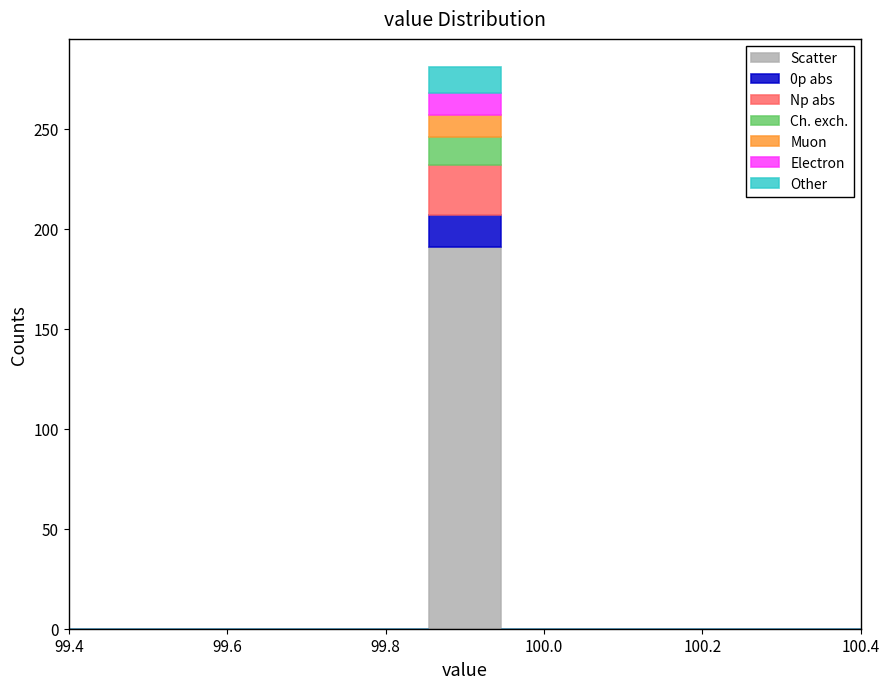

Reading left to right, transcribe this chart: for each stacked bar, give the range it covers on the x-axis and its total height. Neither the bar edges nor the heights are printed on the chart, so give them approximately, as read against the axes.

99.40 to 99.50: 0
99.50 to 99.58: 0
99.58 to 99.68: 0
99.68 to 99.76: 0
99.76 to 99.86: 0
99.86 to 99.94: 280
99.94 to 100.04: 0
100.04 to 100.12: 0
100.12 to 100.22: 0
100.22 to 100.30: 0
100.30 to 100.40: 0